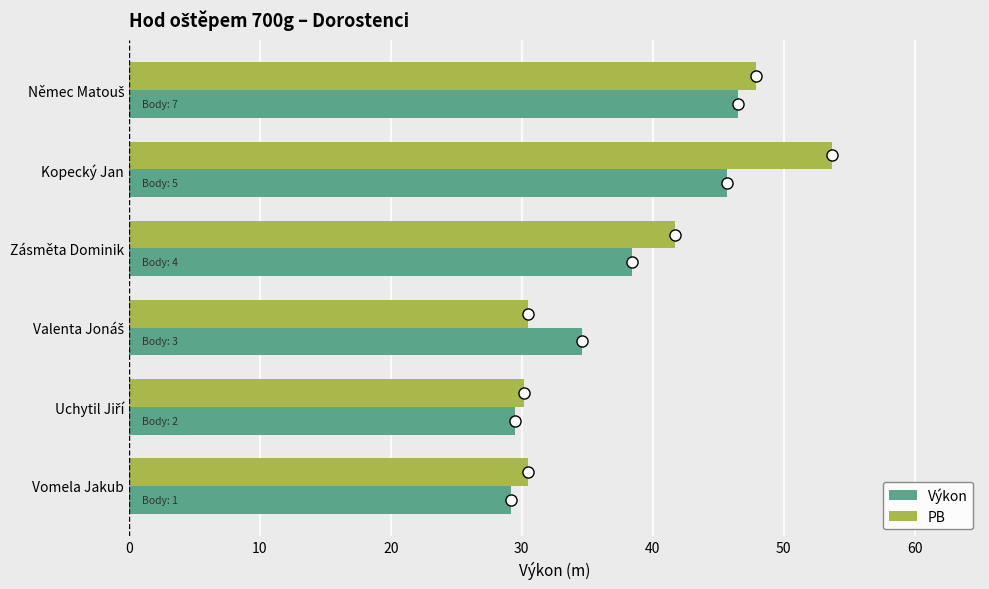

Rank the series at Zásměta Dominik from highest to lowest value.

PB, Výkon